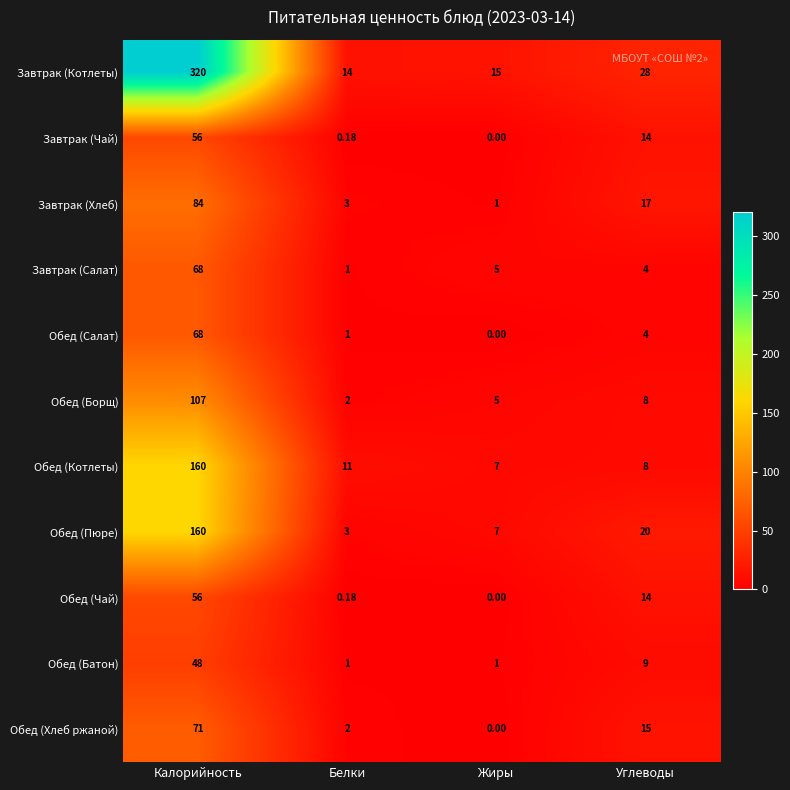

At which label does Обед (Пюре) reach its peak?

Калорийность